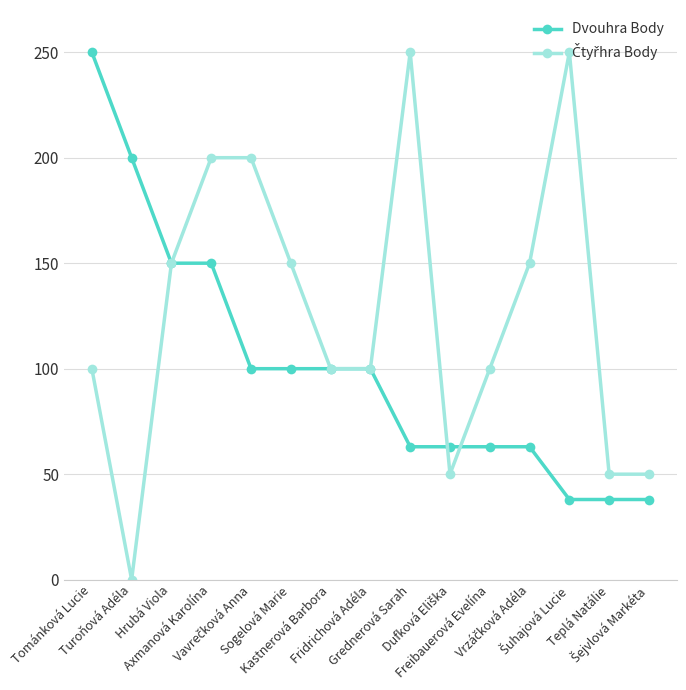

How many series are shown in this chart?

2